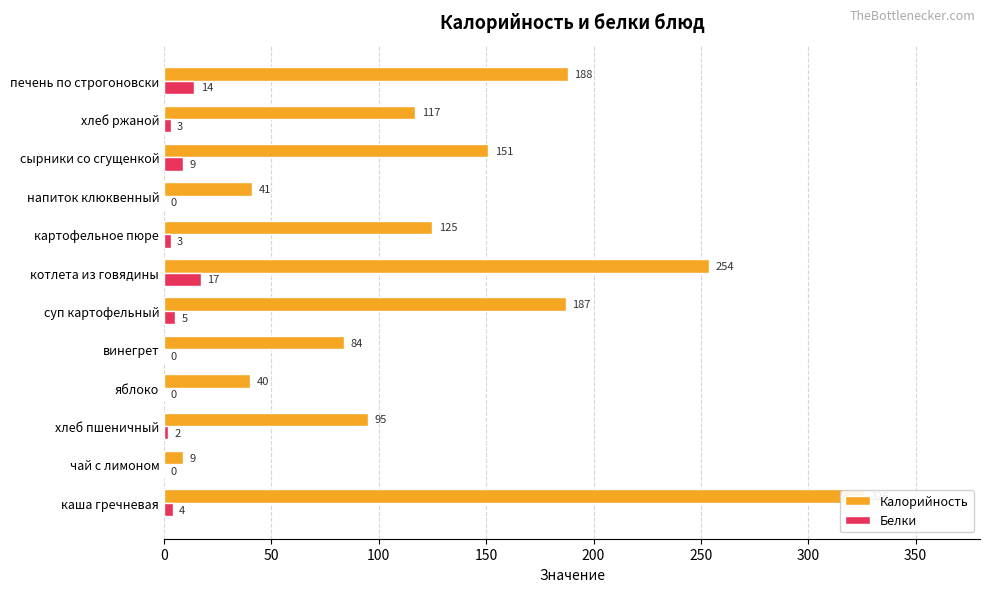

What value does the Белки series have at хлеб ржаной?

3